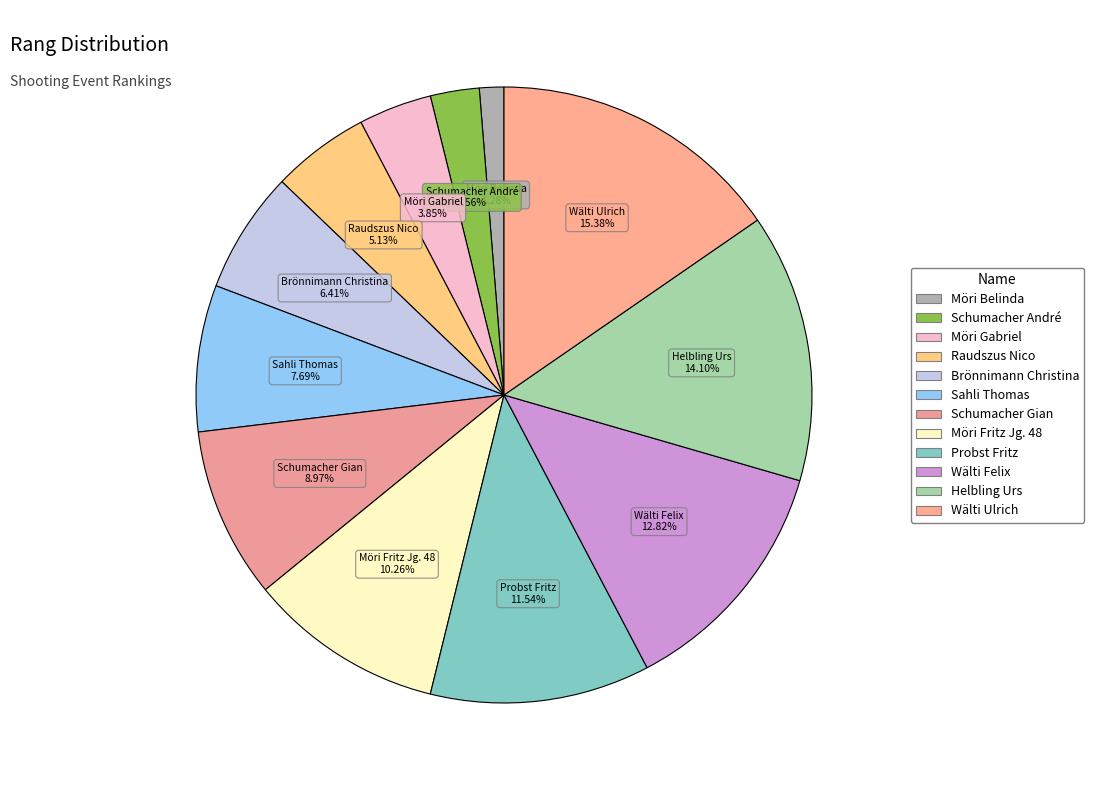

Is Möri Fritz Jg. 48 the majority of the pie?

No